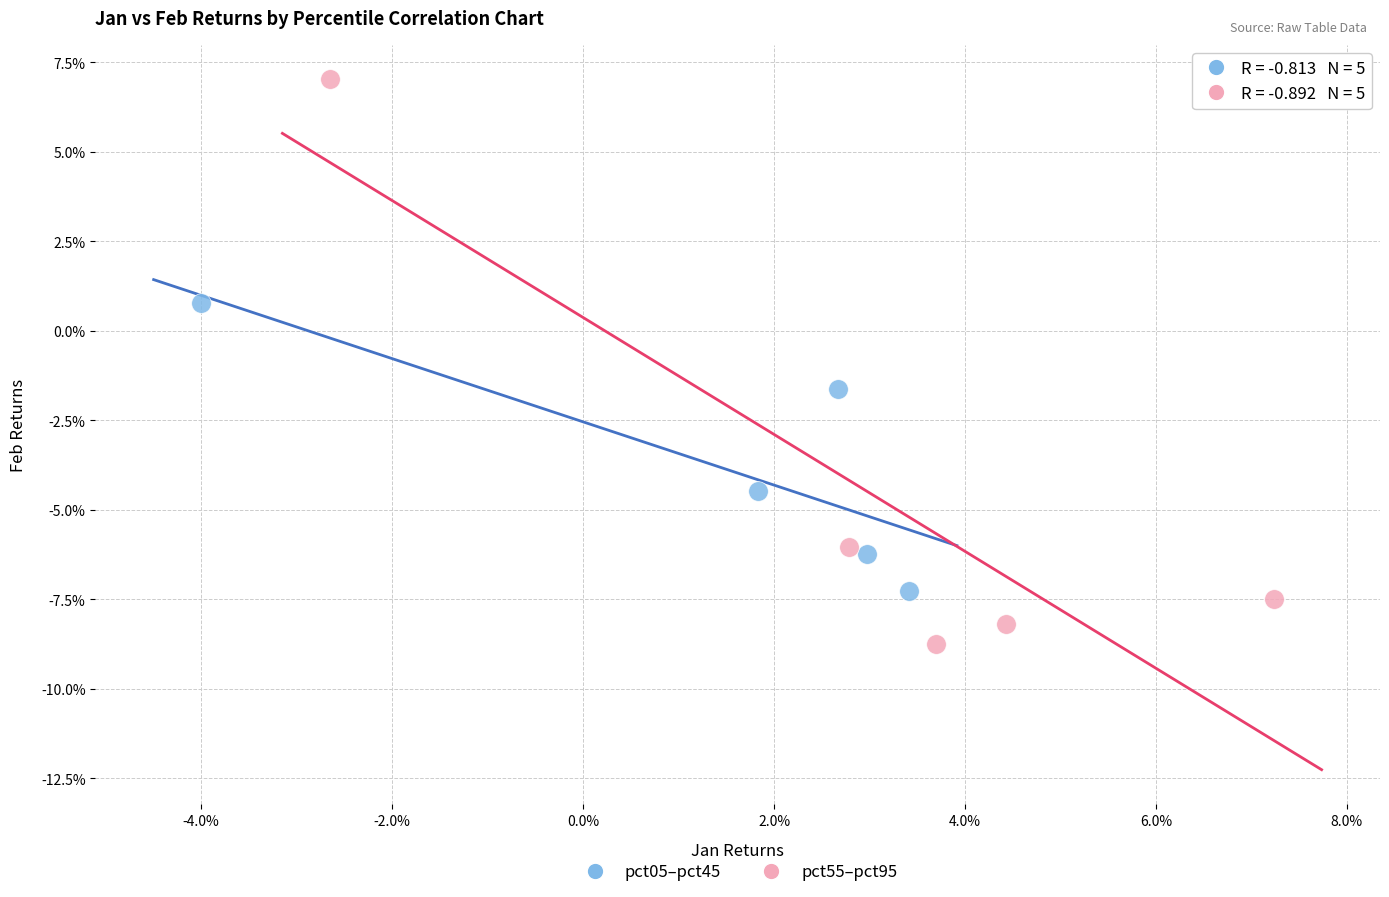

What are all the series names shown in the legend?

pct05–pct45, pct55–pct95